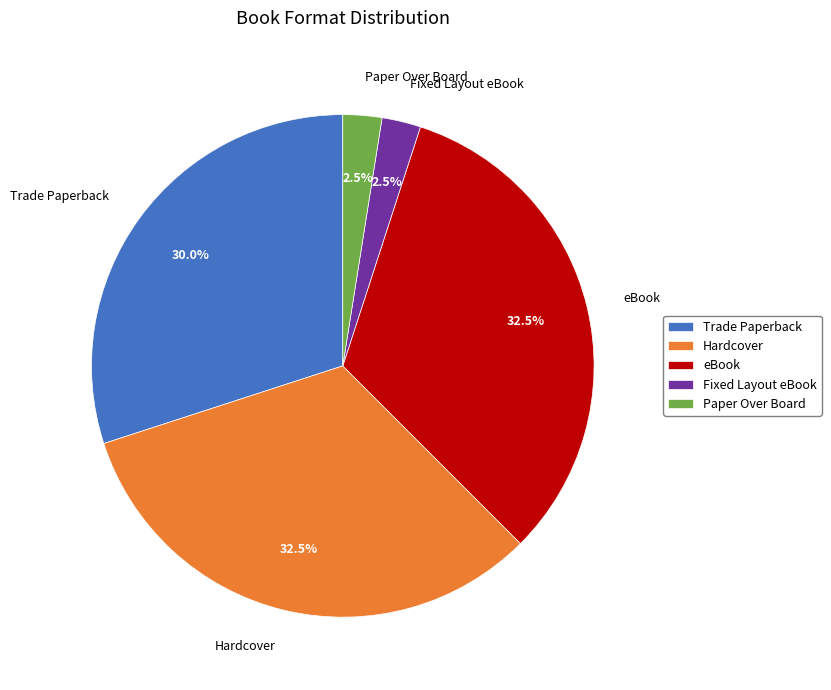

What percentage do Fixed Layout eBook and Paper Over Board together represent?

5.0%